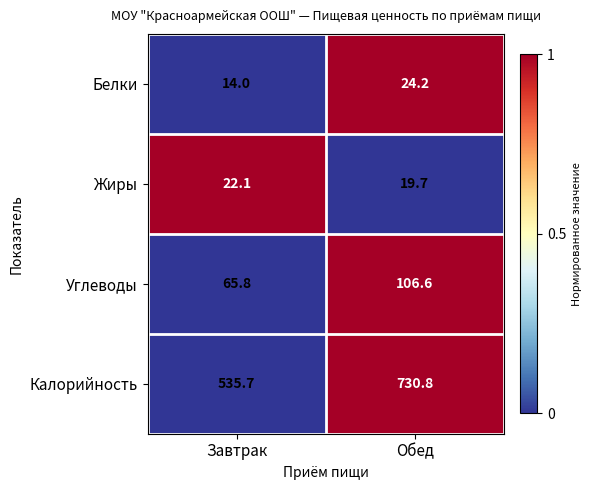

At which category does the chart reach its peak across all series?

Обед